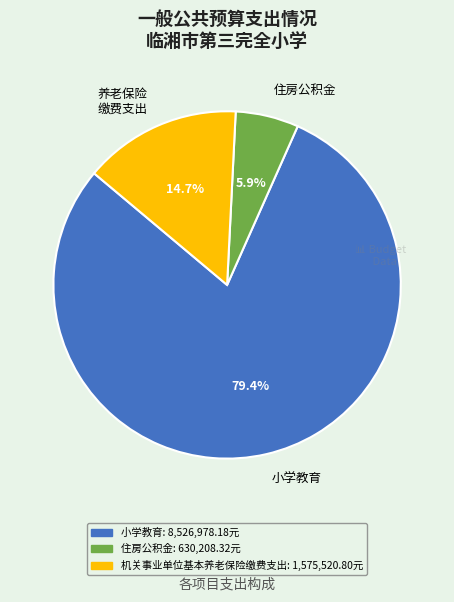

Count the number of slices in the pie.

3